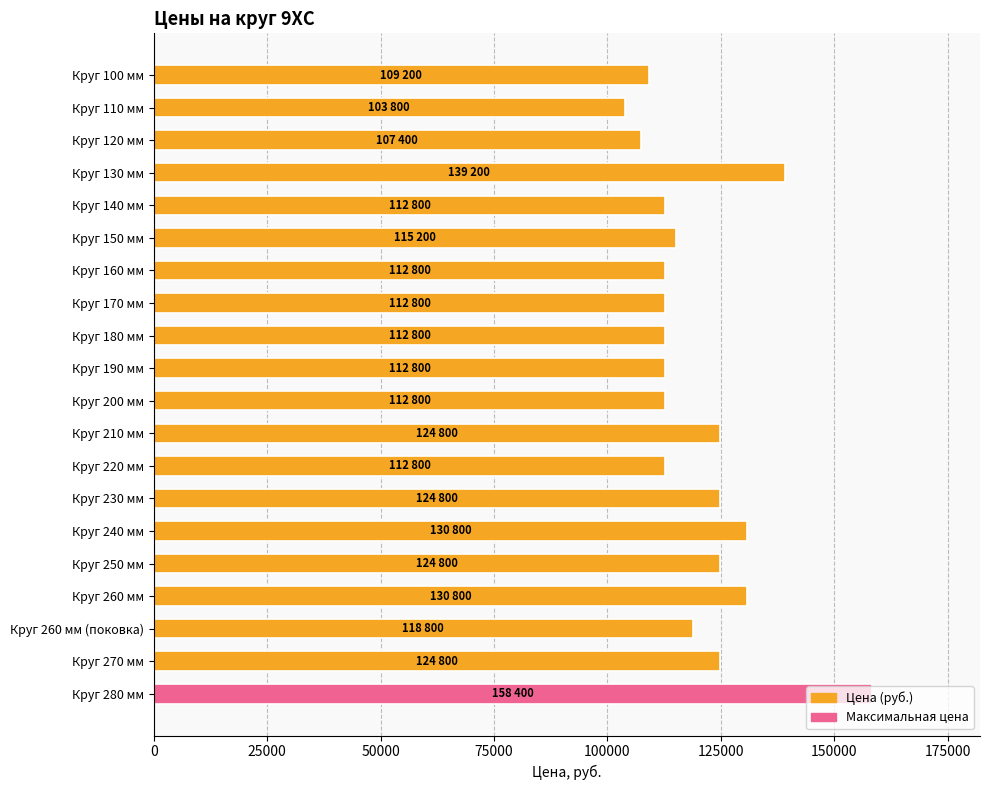

What value does the data have at Круг 270 мм?

124800